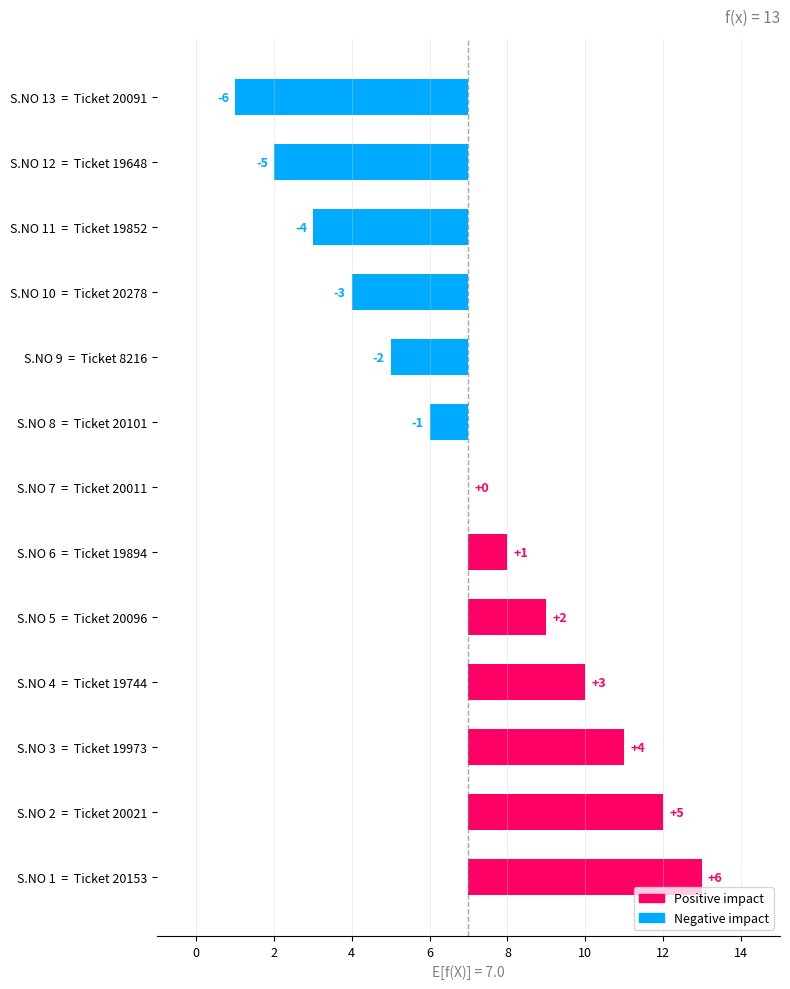

What is the maximum value shown in the chart?

6